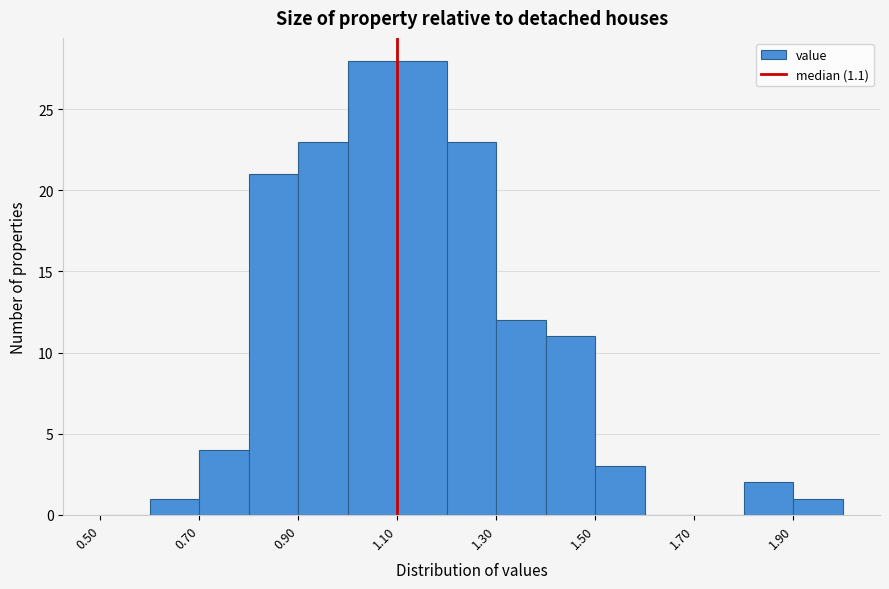

Reading left to right, list every bar in this chart as the range it spans on the x-axis followed by its height. The values are not printed on the chart, so give them approximately, as read against the axis.

0.5 to 0.6: 0
0.6 to 0.7: 1
0.7 to 0.8: 4
0.8 to 0.9: 21
0.9 to 1.0: 23
1.0 to 1.1: 28
1.1 to 1.2: 28
1.2 to 1.3: 23
1.3 to 1.4: 12
1.4 to 1.5: 11
1.5 to 1.6: 3
1.6 to 1.7: 0
1.7 to 1.8: 0
1.8 to 1.9: 2
1.9 to 2.0: 1